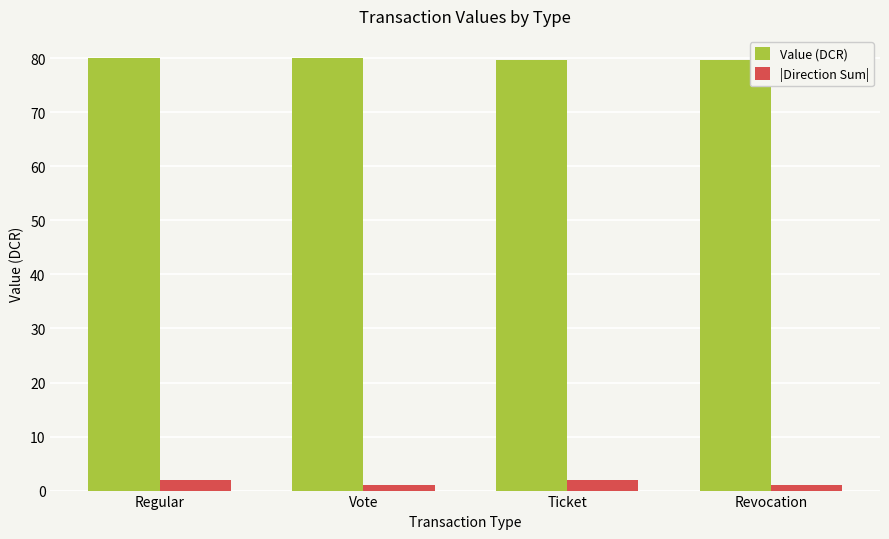

The Value (DCR) series shows 80.1 at Regular. True or false?

True